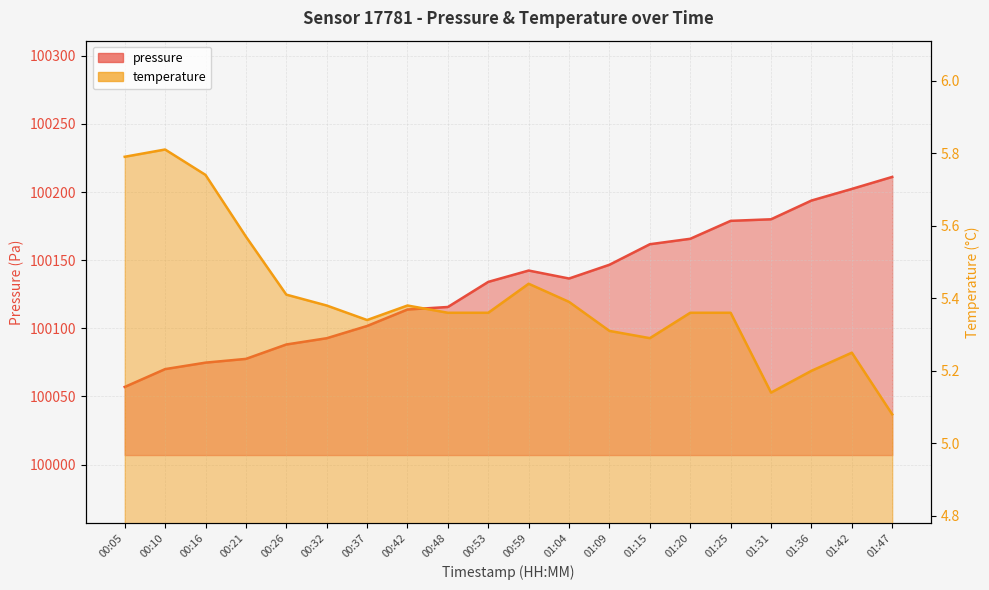

Does the chart display data point markers on the line(s)?

No